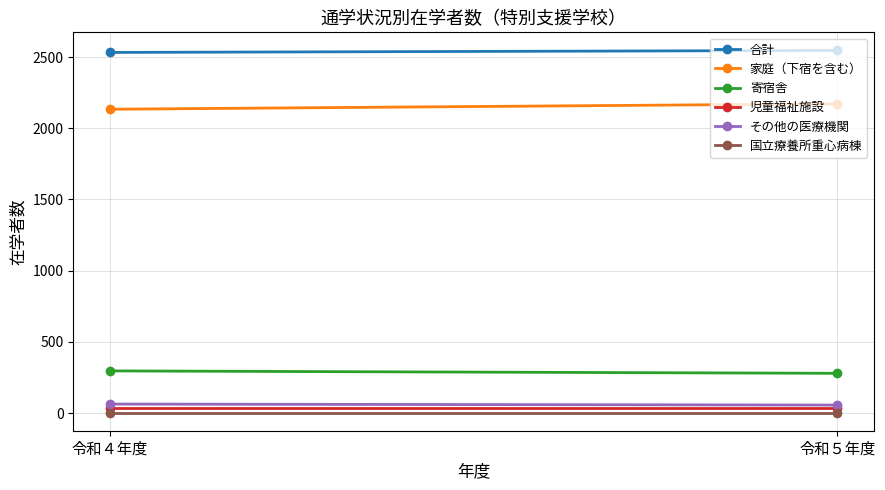

Which category has the lowest value in the 家庭（下宿を含む） series?

令和４年度